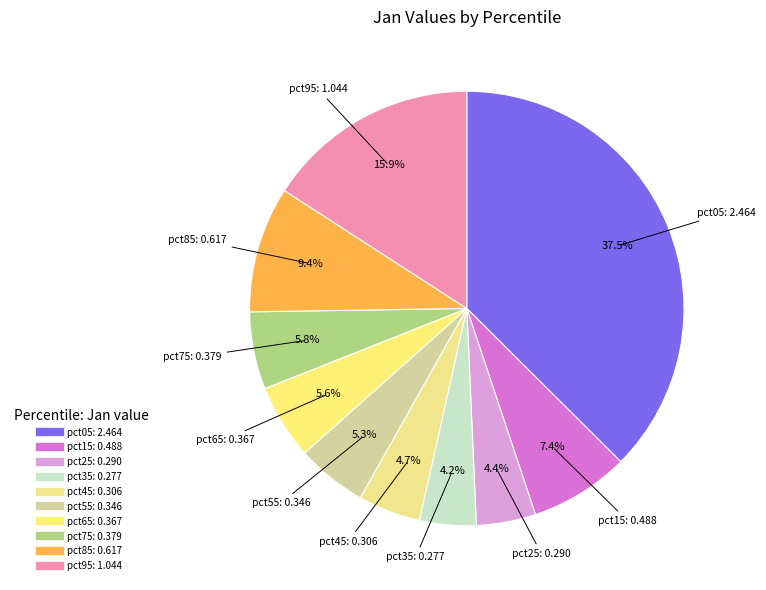

Which has a higher value, pct15 or pct85?

pct85